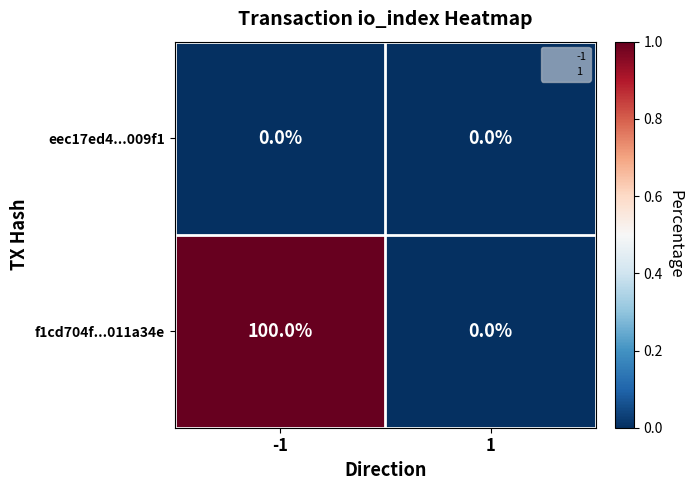

Count the number of categories in the chart.

2